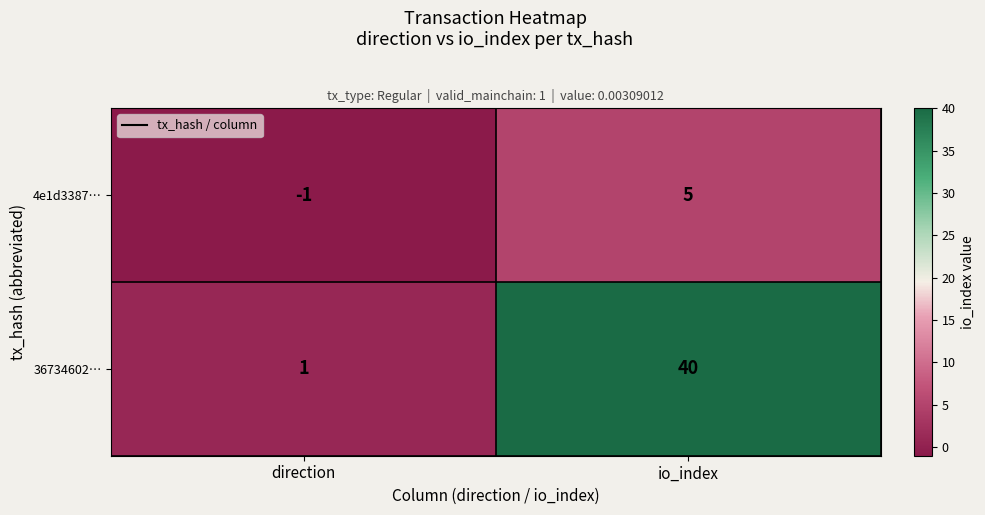

What is the difference between the 36734602… values at io_index and direction?

39